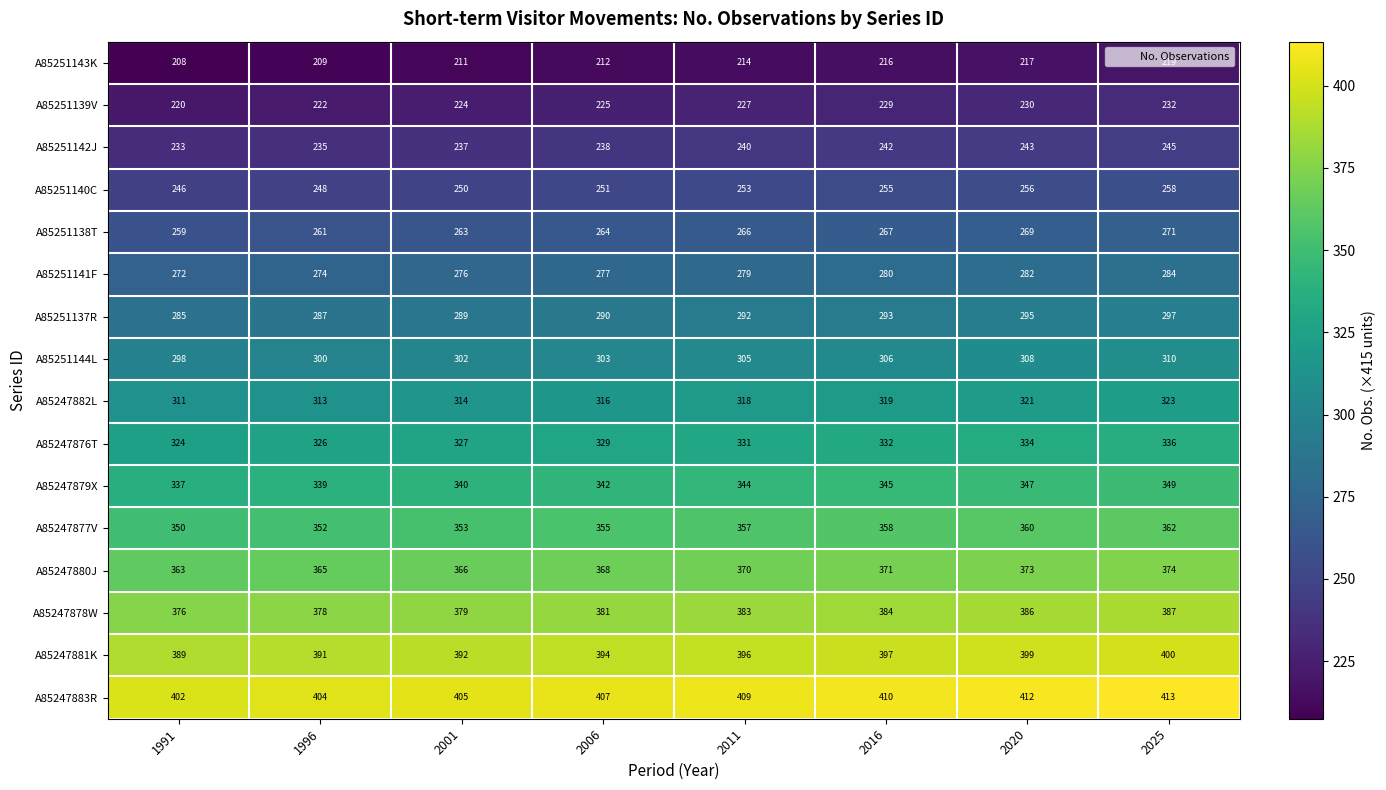

What is the greatest value displayed?

413